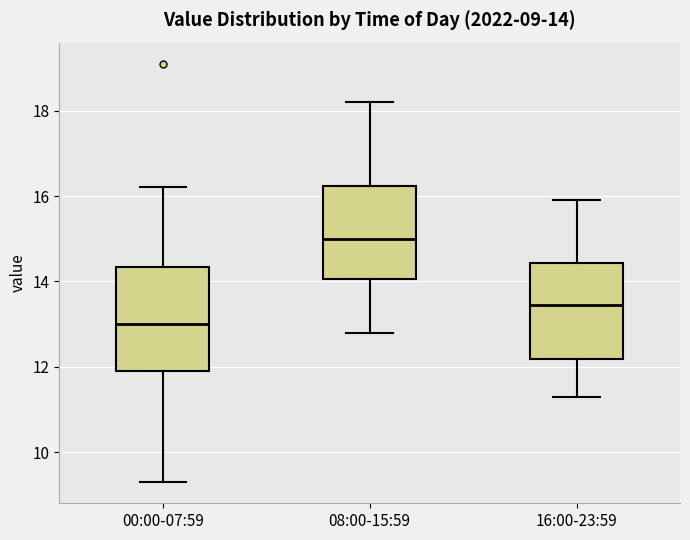

Which box's median line is the lowest?

00:00-07:59